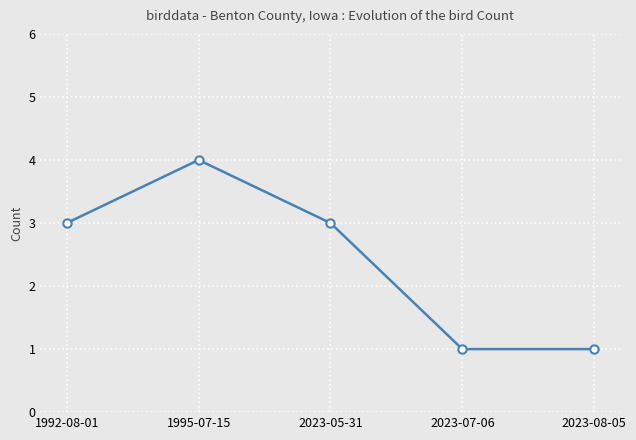

How many values are between 1 and 3?

4